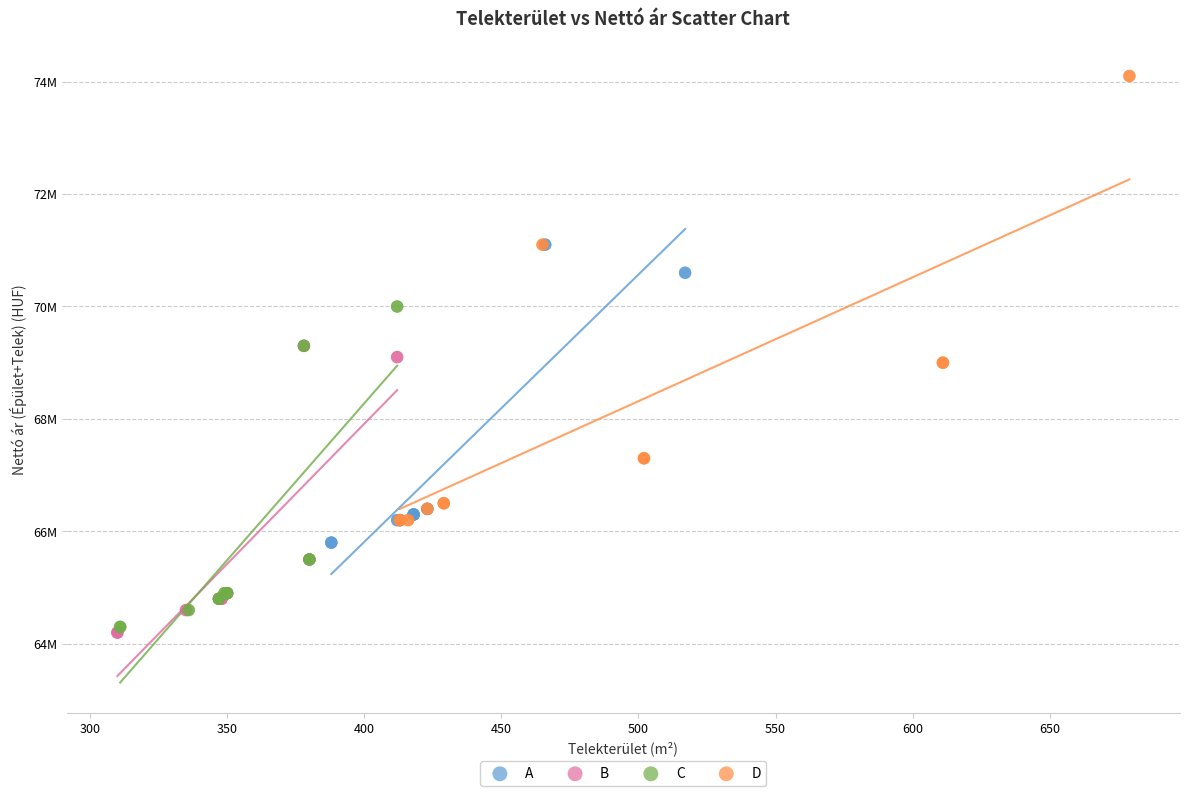

What are all the series names shown in the legend?

A, B, C, D